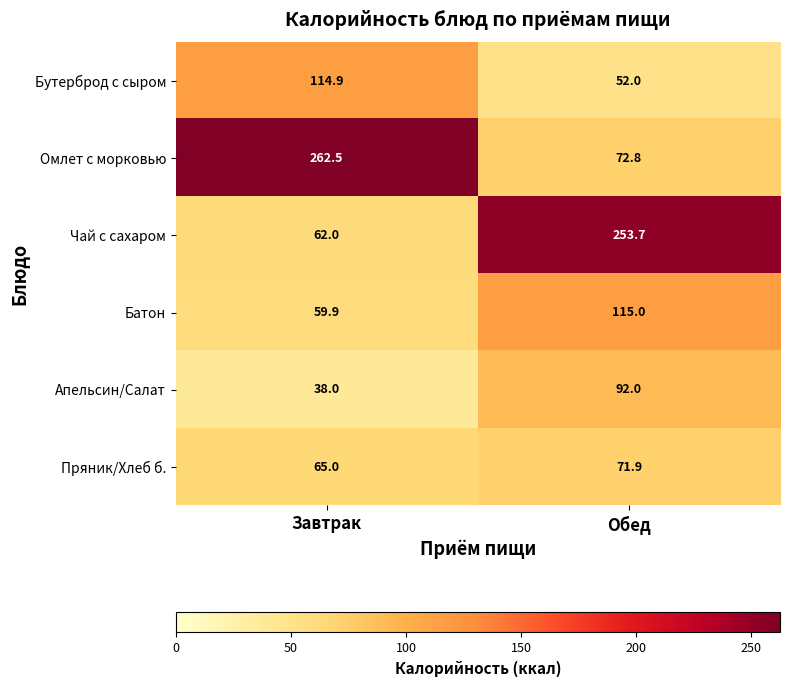

True or false: Омлет с морковью has a value of 72.8 at Обед.

True